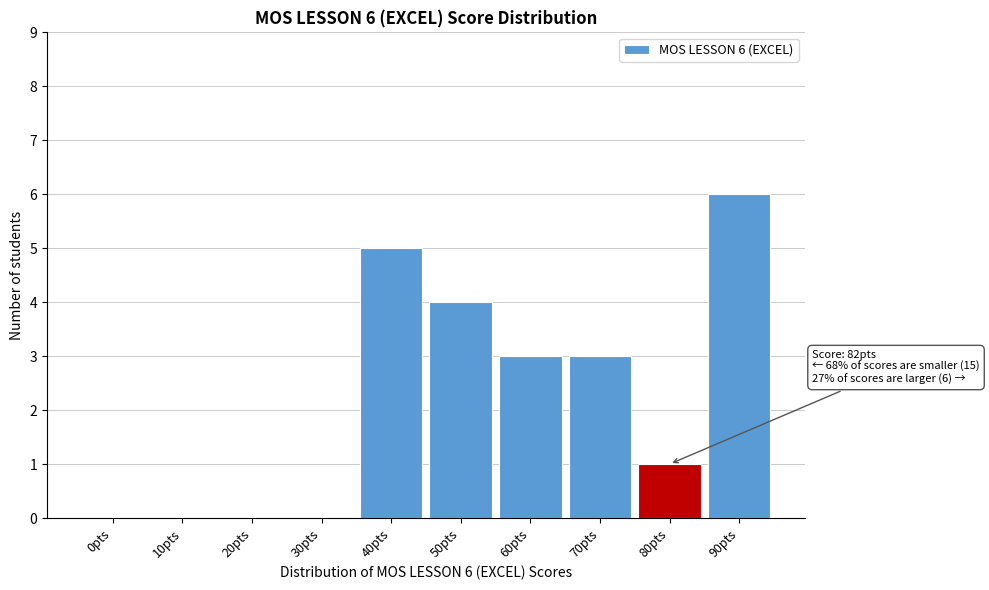

Reading left to right, transcribe all the data shown in this chart.

0pts=0	10pts=0	20pts=0	30pts=0	40pts=5	50pts=4	60pts=3	70pts=3	80pts=1	90pts=6